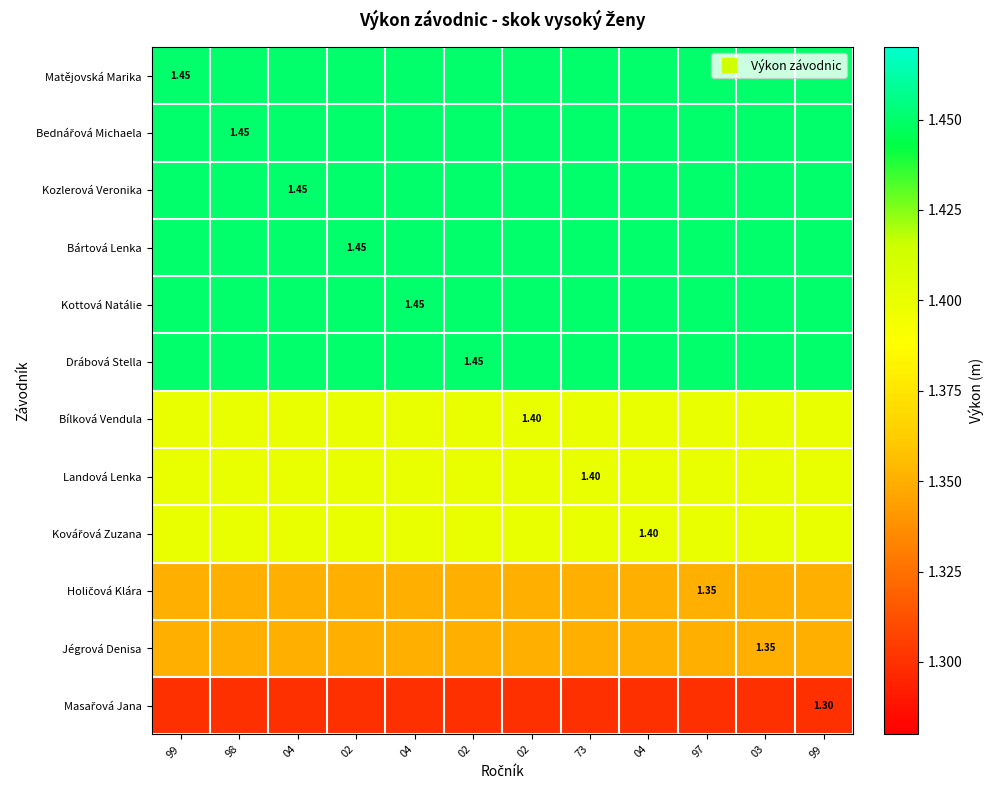

List the labels in order of Bílková Vendula value, smallest first.

99, 98, 04, 02, 04, 02, 02, 73, 04, 97, 03, 99